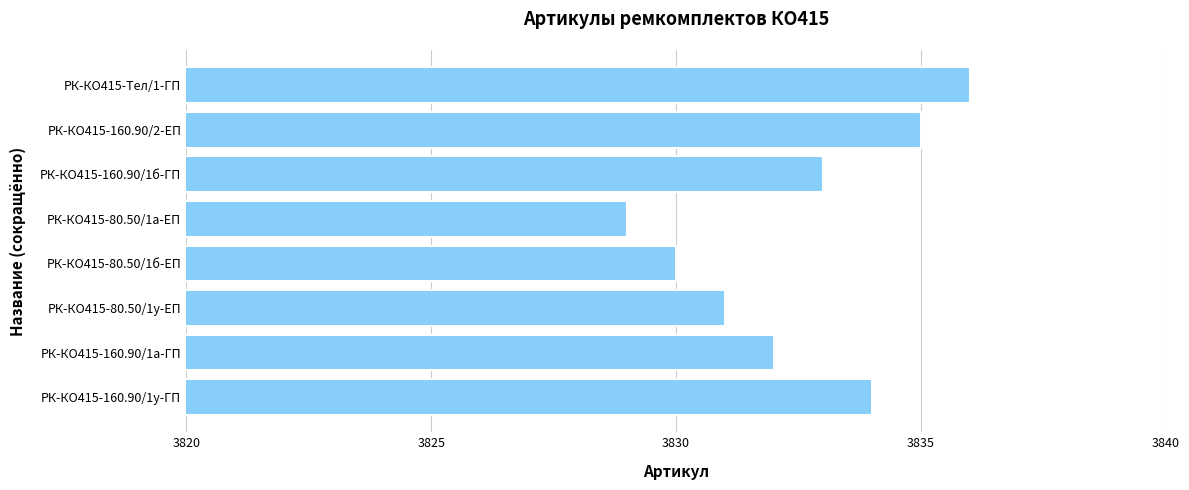

What is the maximum value shown in the chart?

3836